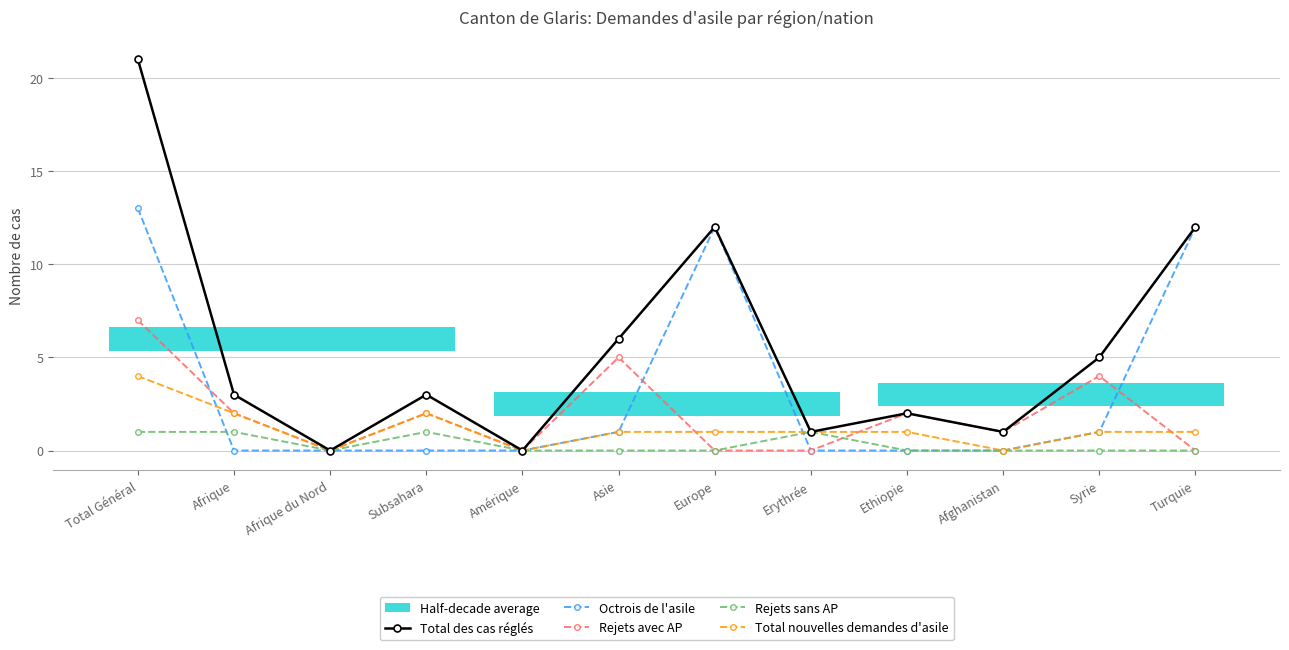

Which series changed the most between Total Général and Amérique?

Total des cas réglés